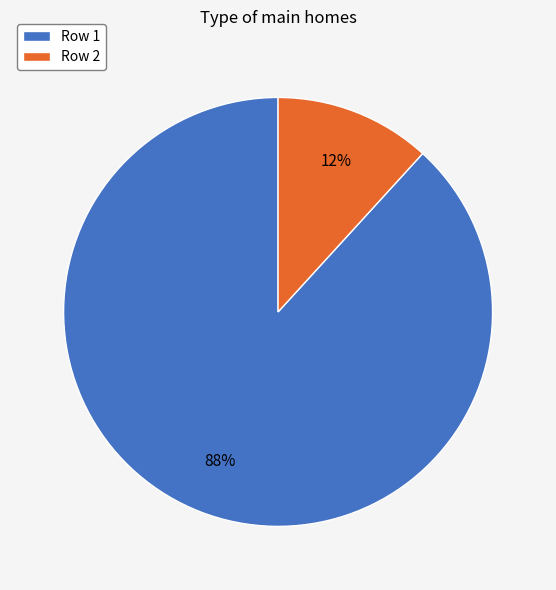

Which slice is the smallest?

Row 2